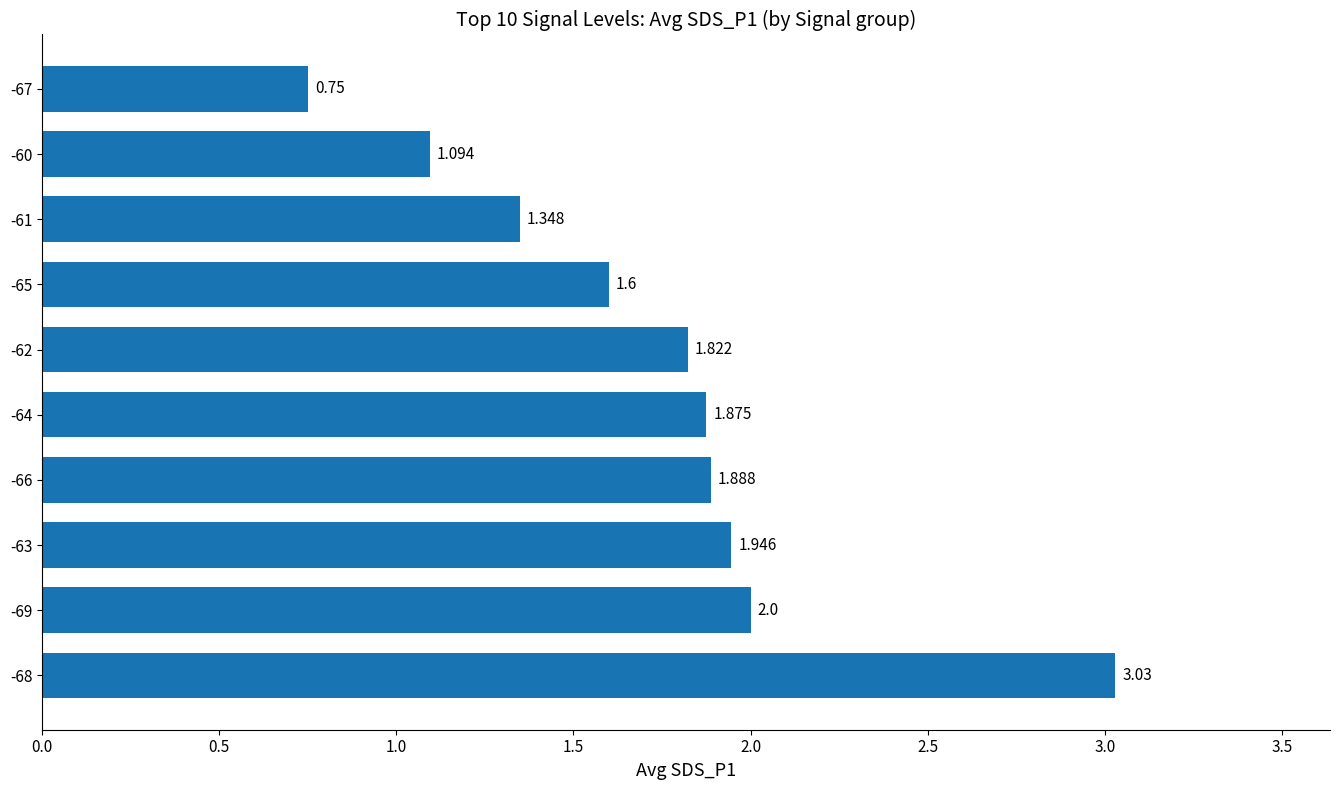

At which label is the value closest to 1?

-60